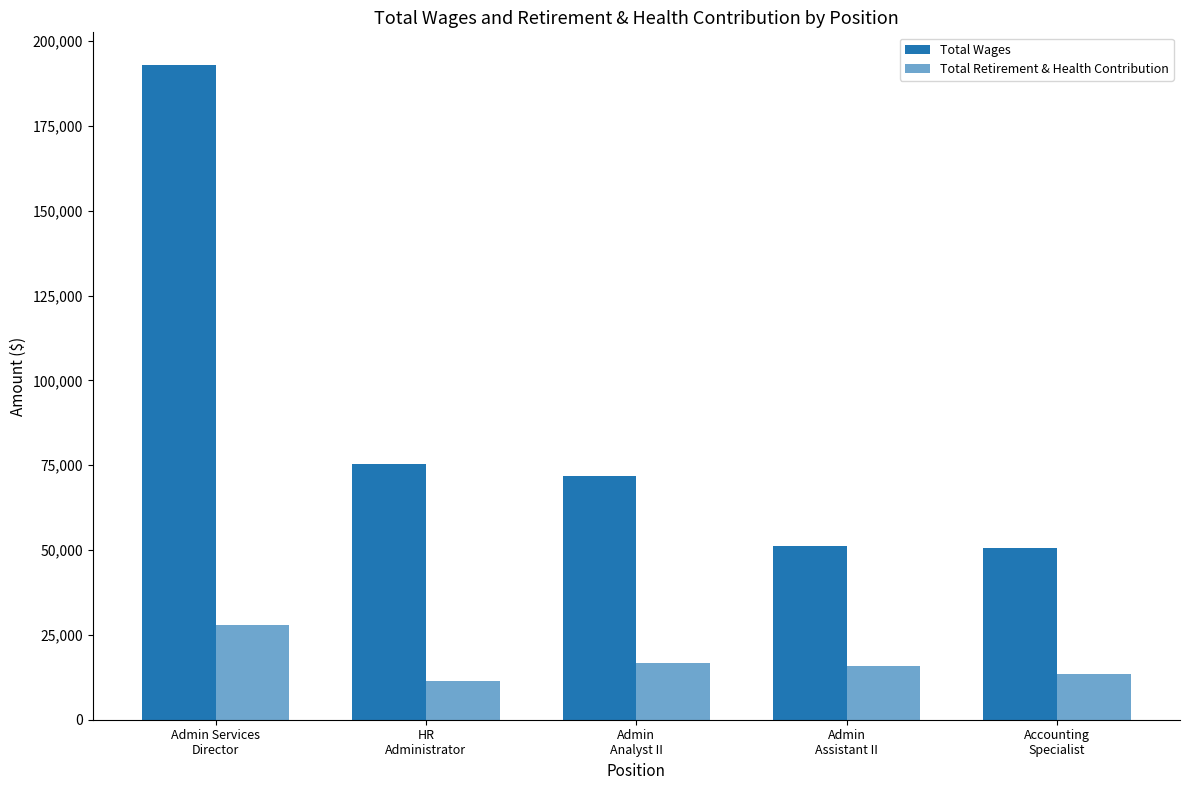

Reading left to right, list all the values displayed in this chart.

Total Wages: 192906	75232	71945	51196	50589
Total Retirement & Health Contribution: 27850	11331	16818	15897	13368